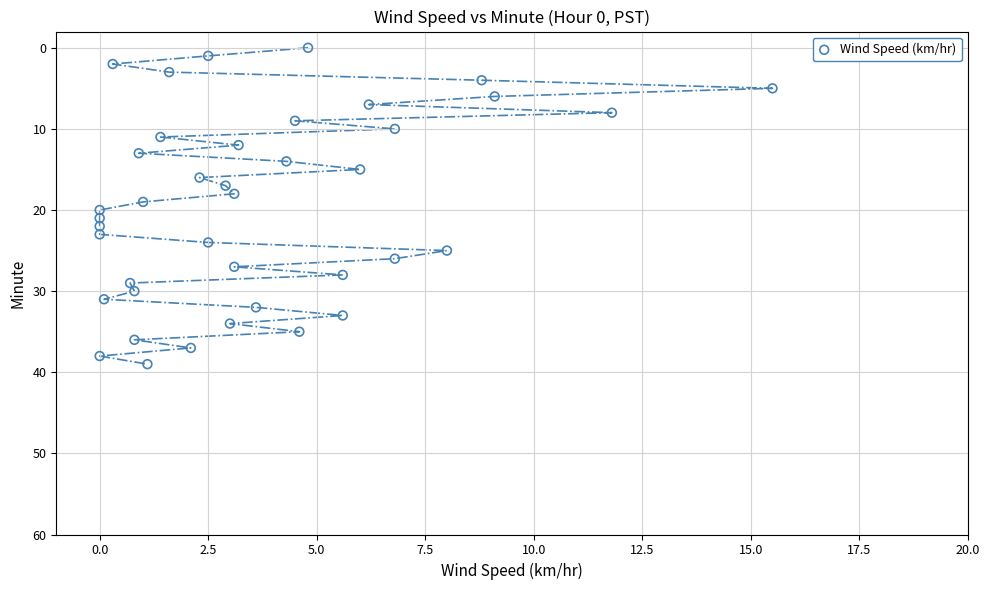

What is the range of Y values (max minus min)?

39